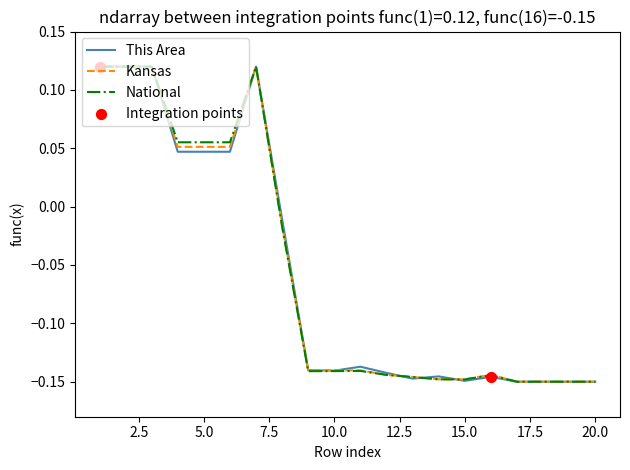

Does the chart have visible grid lines?

No